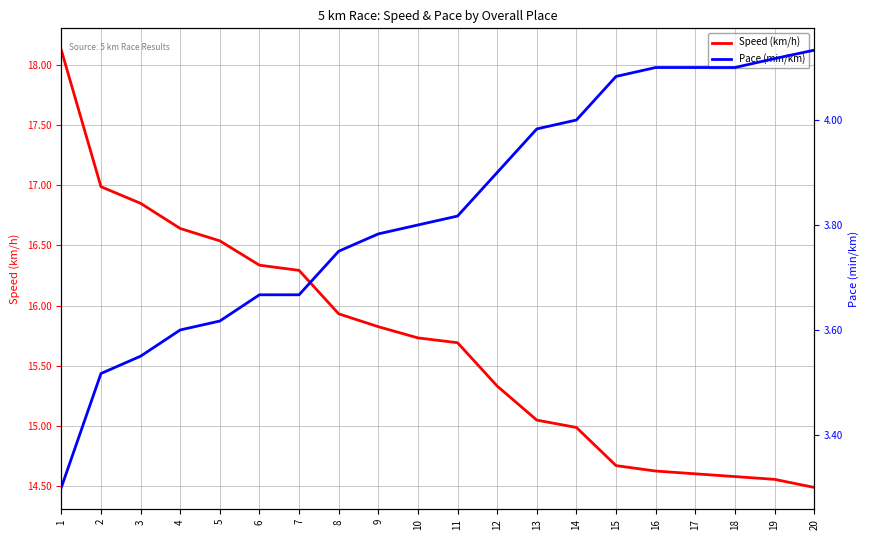

The value of Pace (min/km) at 8 is 6.2. True or false?

False